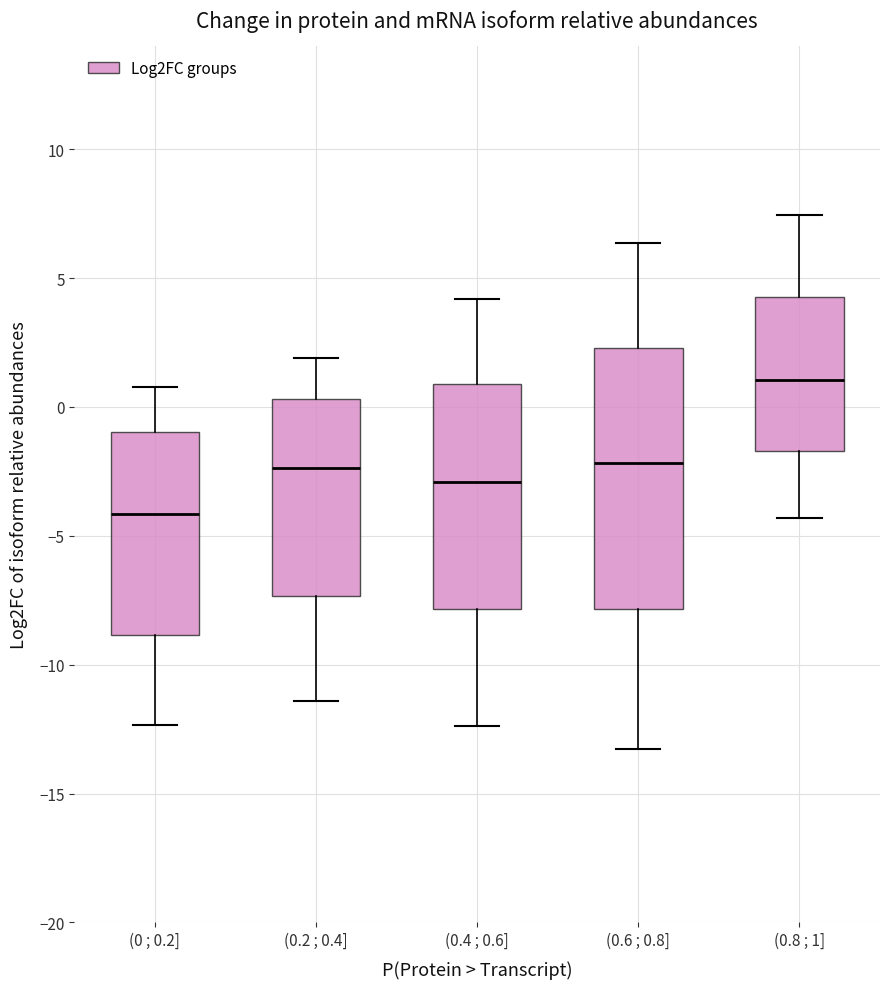

Reading left to right, read every box against the y-axis: the position of its median line, the range the box covers, and the ends of its whiskers. The values are not printed on the chart, so give them approximately, as read against the axis.

(0 ; 0.2]: median -4.0, box -9.0 to -1.0, whiskers -12.5 to 1.0
(0.2 ; 0.4]: median -2.5, box -7.5 to 0.5, whiskers -11.5 to 2.0
(0.4 ; 0.6]: median -3.0, box -8.0 to 1.0, whiskers -12.5 to 4.0
(0.6 ; 0.8]: median -2.0, box -8.0 to 2.5, whiskers -13.5 to 6.5
(0.8 ; 1]: median 1.0, box -1.5 to 4.5, whiskers -4.5 to 7.5